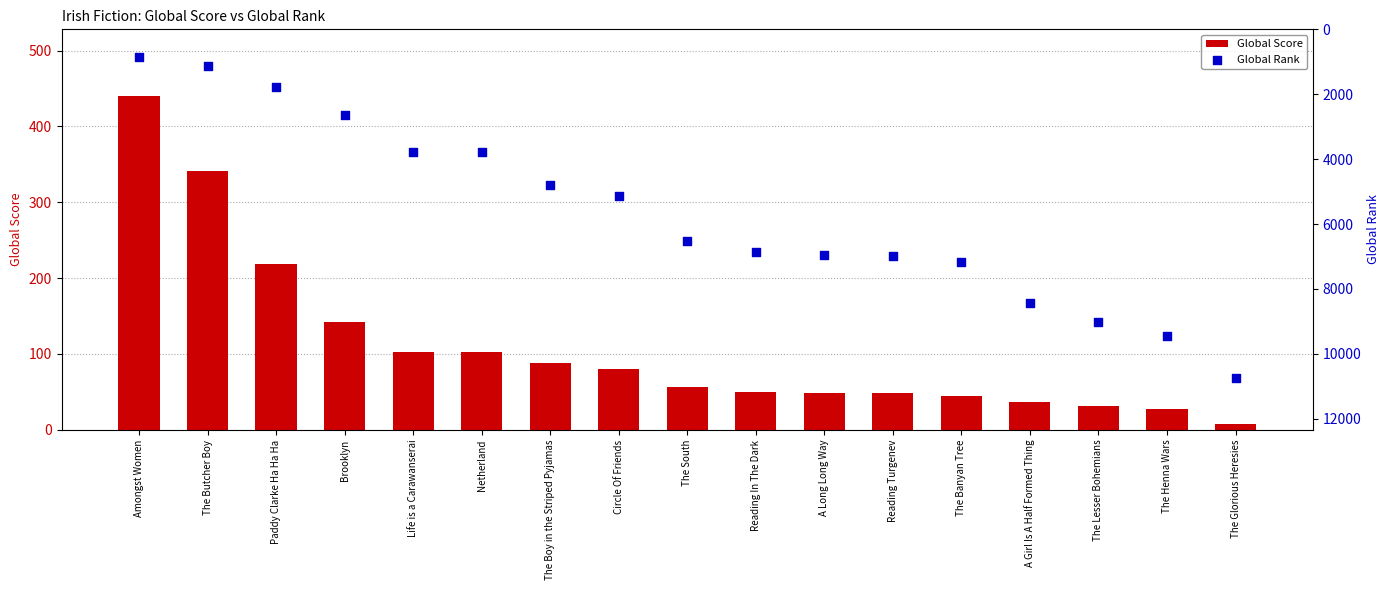

At how many categories does at least one series exceed 1801?

14